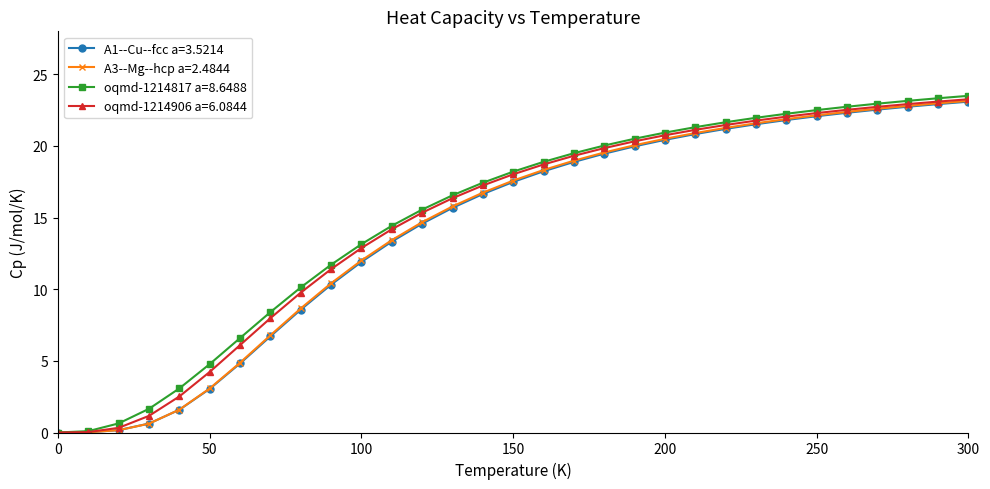

Is this an area chart (filled region under the line)?

No